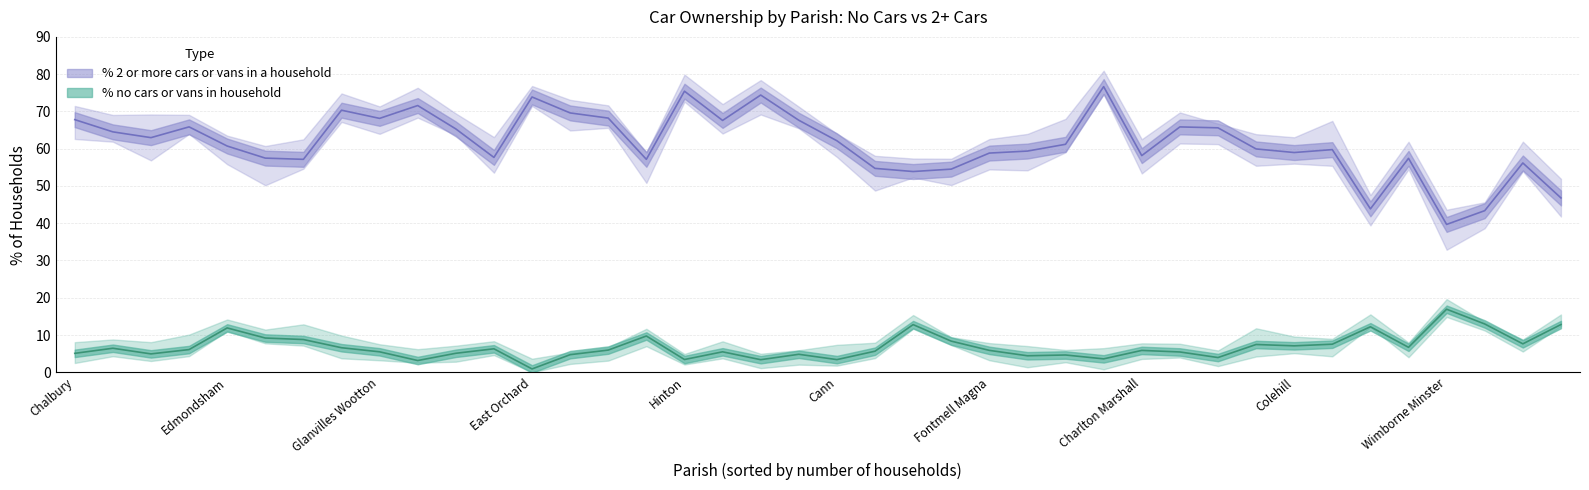

How many lines are shown in the chart?

2